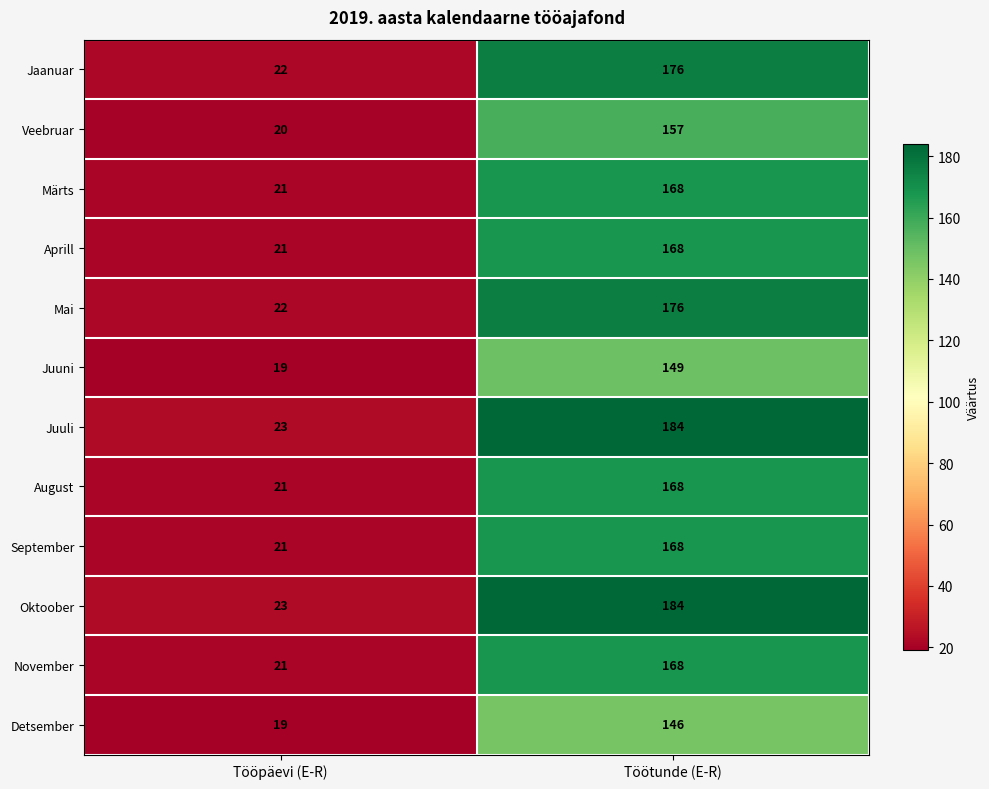

Reading left to right, list all the values displayed in this chart.

Jaanuar: 22	176
Veebruar: 20	157
Märts: 21	168
Aprill: 21	168
Mai: 22	176
Juuni: 19	149
Juuli: 23	184
August: 21	168
September: 21	168
Oktoober: 23	184
November: 21	168
Detsember: 19	146